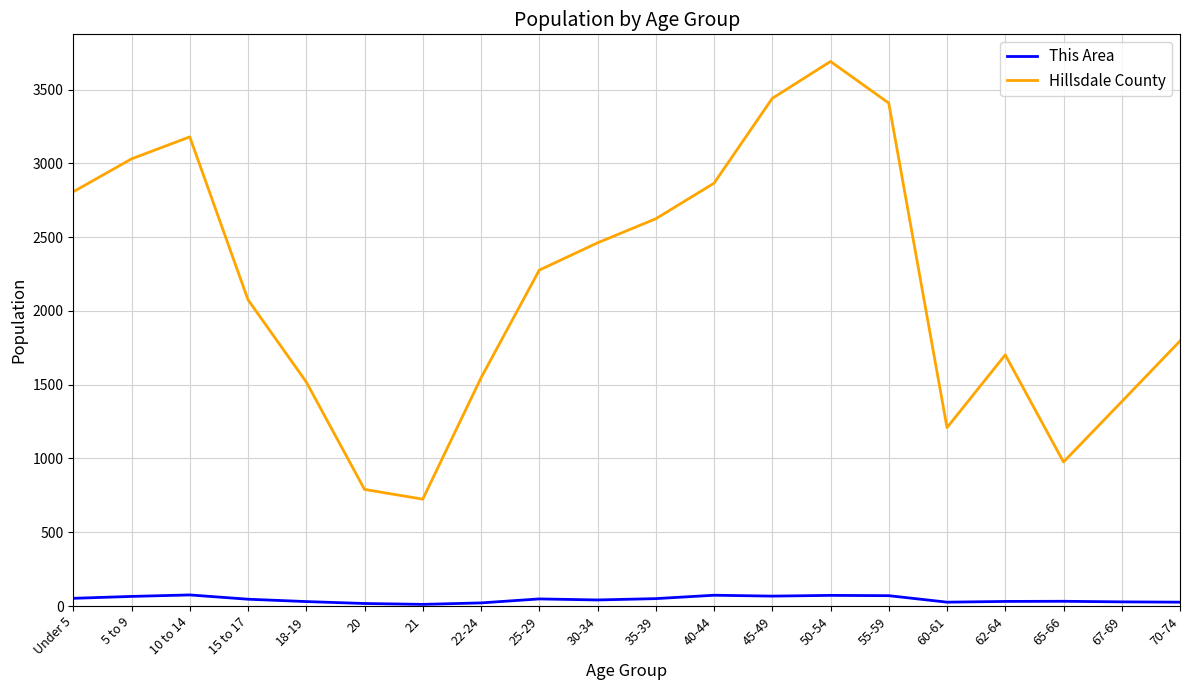

How many values in the Hillsdale County series are below 2276?

10